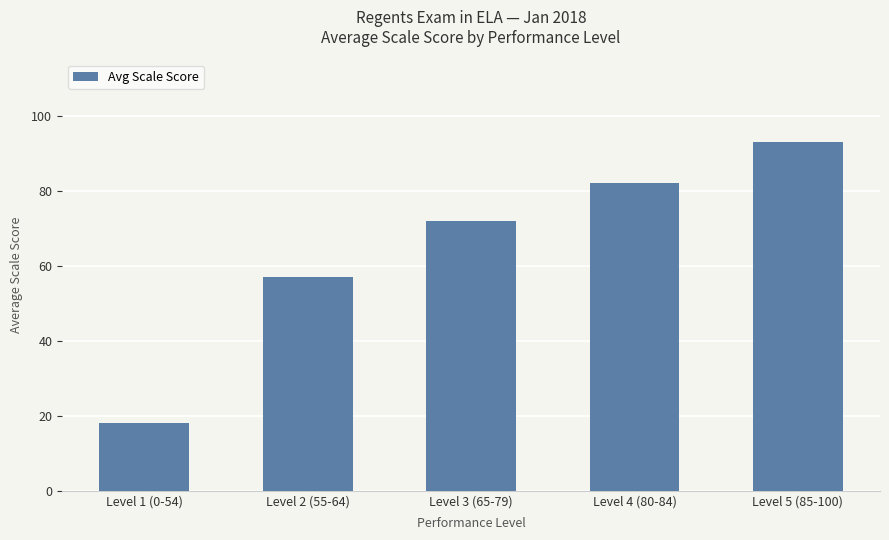

Rank the categories by value from lowest to highest.

Level 1 (0-54), Level 2 (55-64), Level 3 (65-79), Level 4 (80-84), Level 5 (85-100)